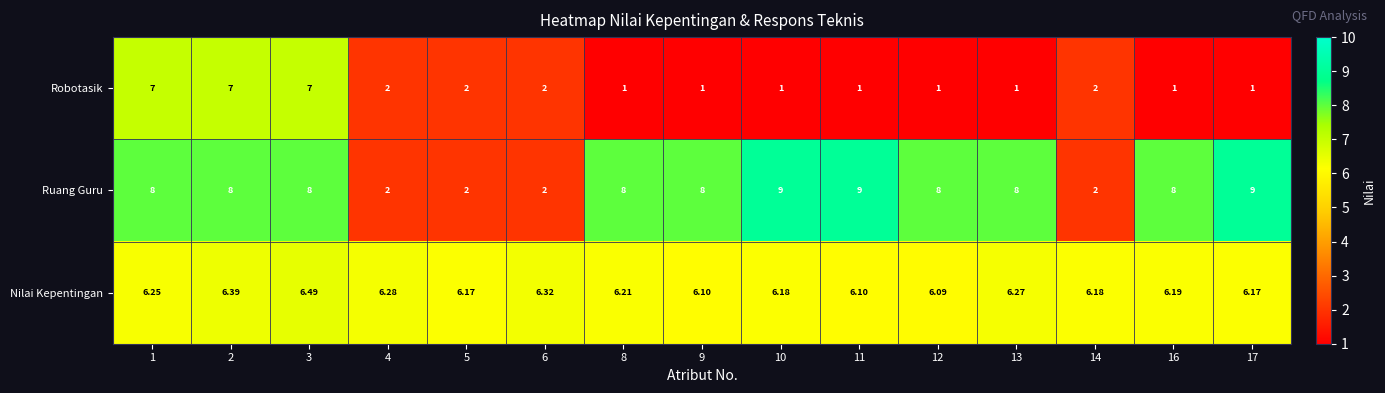

Is the value of Robotasik at 12 greater than the value of Ruang Guru at 9?

No